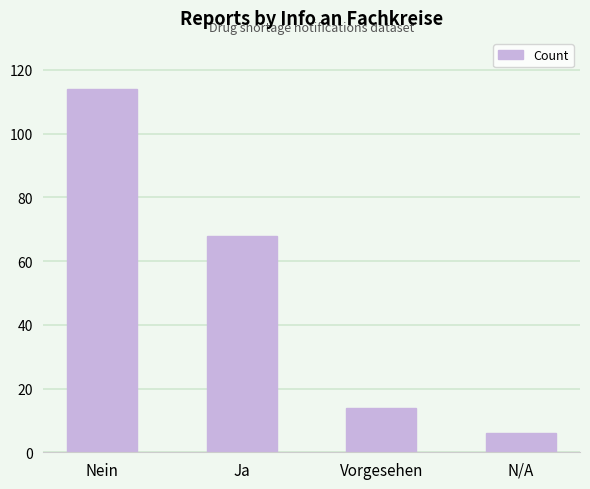

Are the bars horizontal?

No